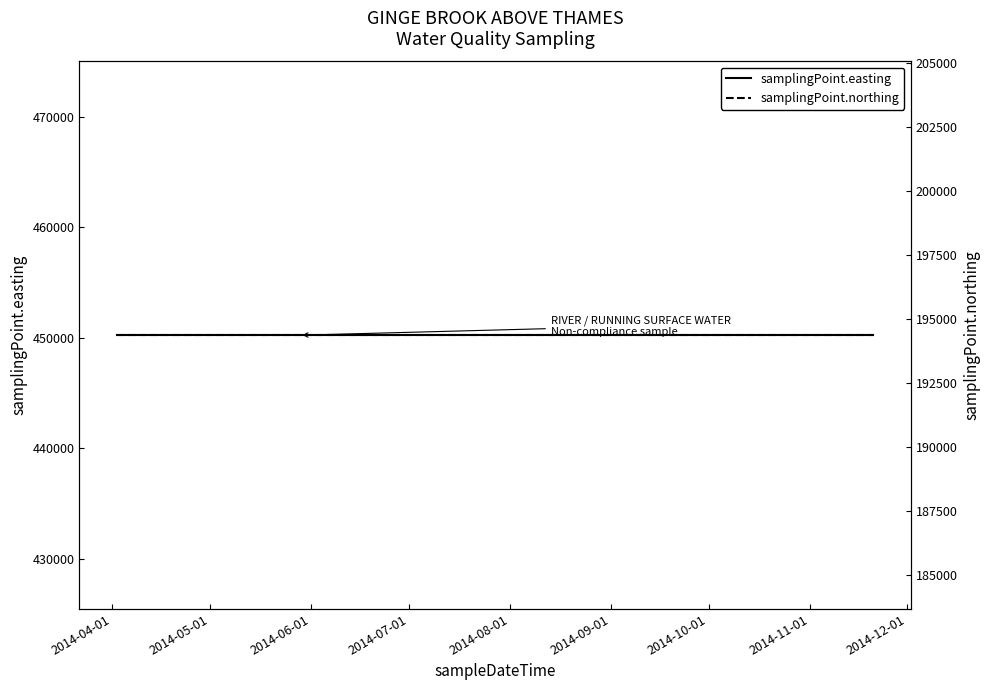

True or false: samplingPoint.easting has more than 0 points higher than both neighbors.

False